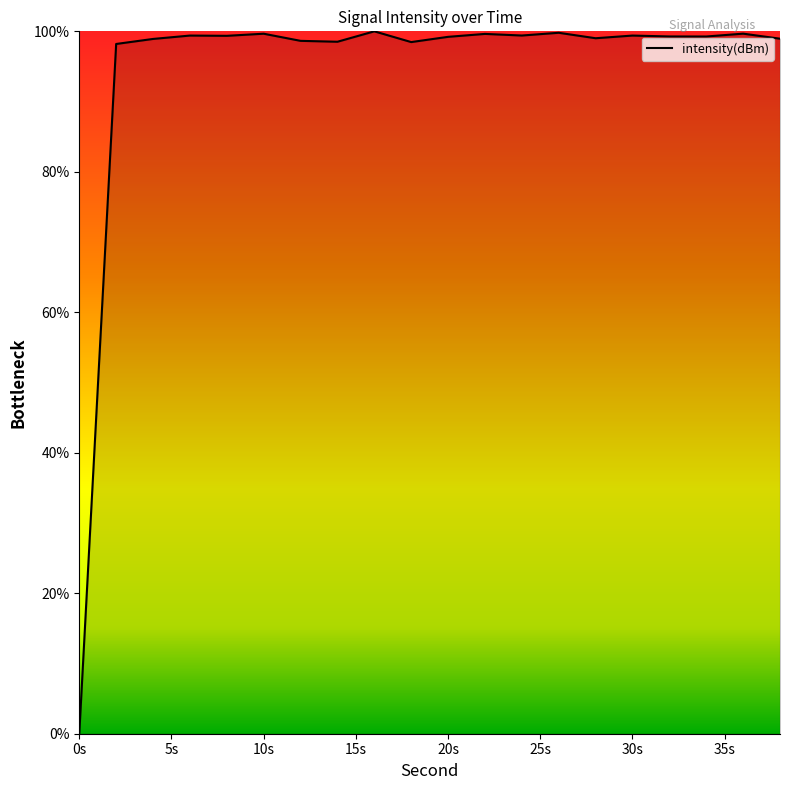

Which category has the lowest value across all series?

0s